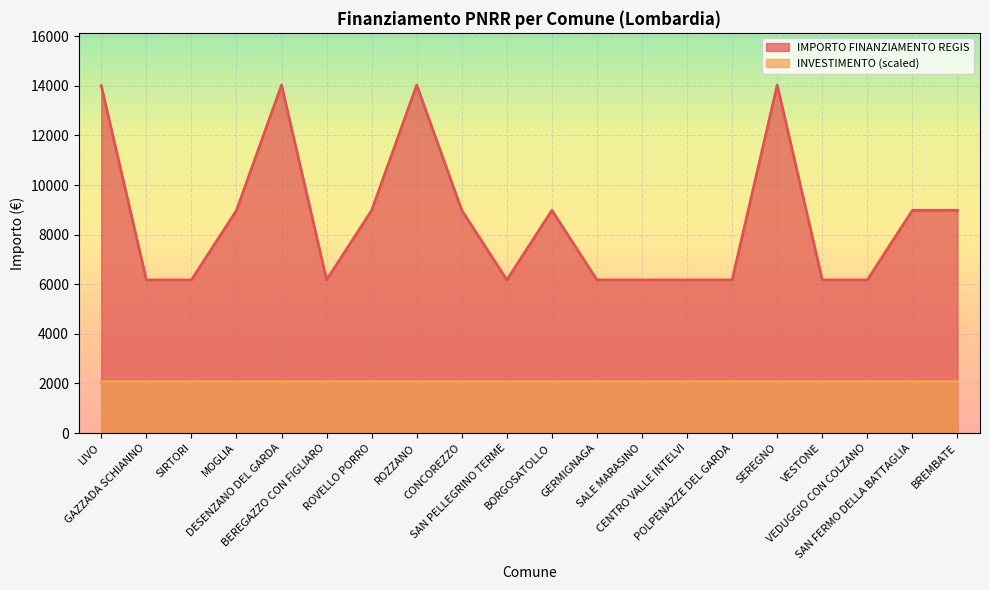

What is the label of the 13th point from the right?

ROZZANO